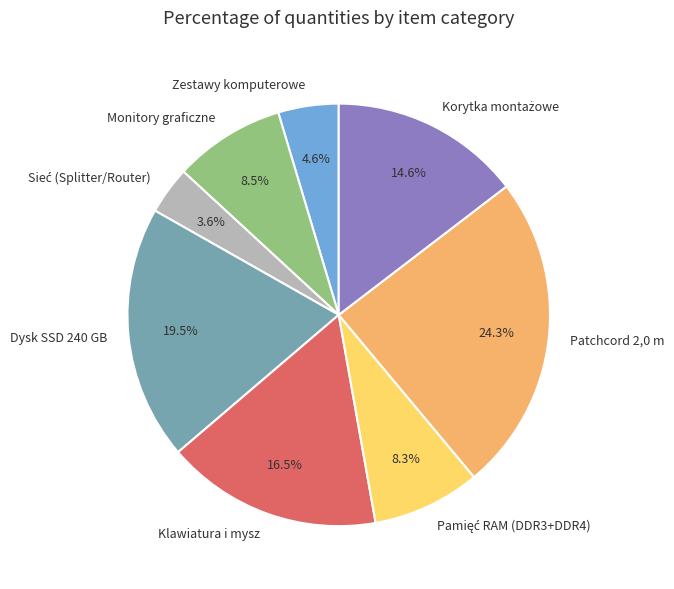

What is the largest slice in the pie chart?

Patchcord 2,0 m